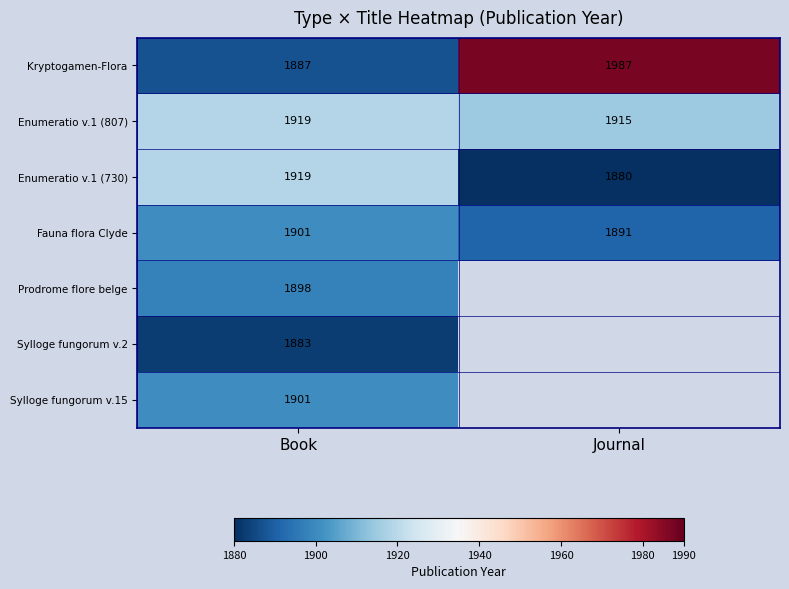

At which label does Enumeratio v.1 (730) reach its peak?

Book